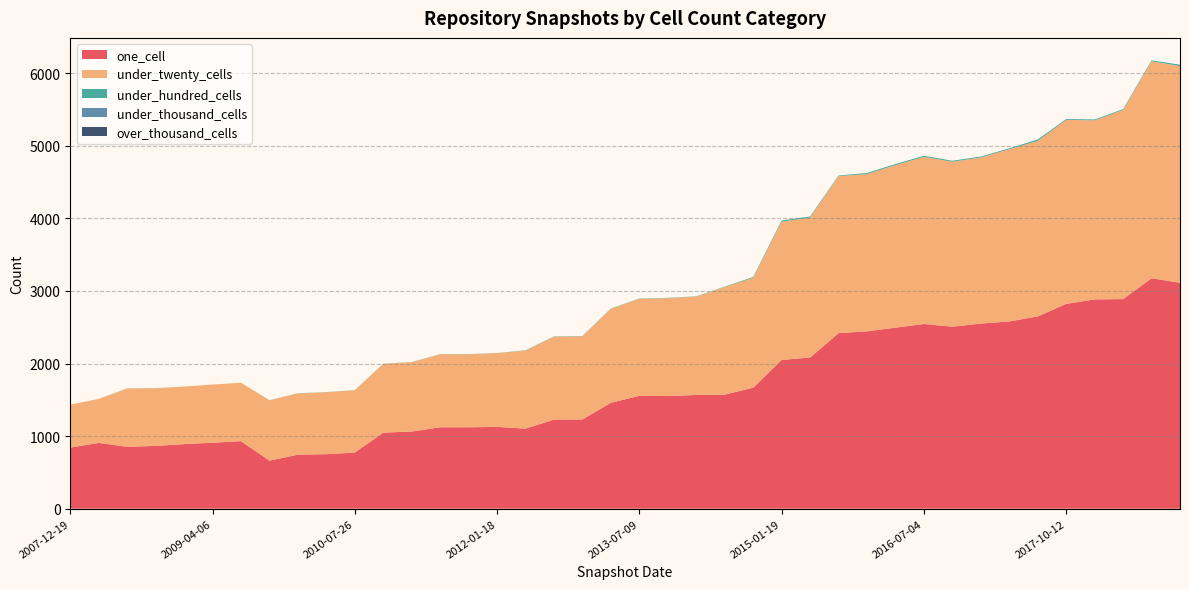

Reading left to right, list all the values displayed in this chart.

one_cell: 2013-07-09=1555	2015-01-19=2050	2008-12-17=890	2018-07-11=3175	2011-02-21=1063	2008-06-27=853	2013-12-20=1567	2017-12-22=2884	2014-03-28=1572	2015-04-09=2083	2008-10-10=865	2013-09-10=1552	2009-04-06=909	2012-07-13=1103	2014-09-08=1667	2016-10-07=2508	2010-07-26=774	2016-07-04=2545	2018-04-09=2888	2016-01-04=2444	2016-04-05=2494	2011-06-10=1122	2012-01-18=1127	2008-04-01=907	2010-04-01=751	2017-10-12=2822	2017-07-24=2649	2009-09-25=662	2017-04-12=2580	2007-12-19=842	2009-12-16=745	2011-09-05=1122	2010-11-17=1048	2018-09-28=3113	2012-12-11=1230	2015-10-01=2419	2016-12-27=2551	2009-06-17=931	2013-02-20=1460	2012-10-31=1228
under_twenty_cells: 2013-07-09=1337	2015-01-19=1905	2008-12-17=792	2018-07-11=2991	2011-02-21=956	2008-06-27=804	2013-12-20=1355	2017-12-22=2467	2014-03-28=1483	2015-04-09=1928	2008-10-10=795	2013-09-10=1349	2009-04-06=802	2012-07-13=1076	2014-09-08=1514	2016-10-07=2273	2010-07-26=858	2016-07-04=2303	2018-04-09=2605	2016-01-04=2167	2016-04-05=2240	2011-06-10=1006	2012-01-18=1016	2008-04-01=606	2010-04-01=854	2017-10-12=2535	2017-07-24=2418	2009-09-25=831	2017-04-12=2373	2007-12-19=591	2009-12-16=844	2011-09-05=1006	2010-11-17=948	2018-09-28=2985	2012-12-11=1146	2015-10-01=2163	2016-12-27=2288	2009-06-17=804	2013-02-20=1295	2012-10-31=1142
under_hundred_cells: 2013-07-09=4	2015-01-19=16	2008-12-17=0	2018-07-11=12	2011-02-21=2	2008-06-27=1	2013-12-20=4	2017-12-22=12	2014-03-28=5	2015-04-09=15	2008-10-10=1	2013-09-10=4	2009-04-06=0	2012-07-13=4	2014-09-08=11	2016-10-07=13	2010-07-26=2	2016-07-04=15	2018-04-09=12	2016-01-04=15	2016-04-05=15	2011-06-10=2	2012-01-18=2	2008-04-01=0	2010-04-01=2	2017-10-12=12	2017-07-24=20	2009-09-25=2	2017-04-12=12	2007-12-19=0	2009-12-16=2	2011-09-05=2	2010-11-17=2	2018-09-28=20	2012-12-11=4	2015-10-01=9	2016-12-27=13	2009-06-17=0	2013-02-20=4	2012-10-31=4
under_thousand_cells: 2013-07-09=0	2015-01-19=0	2008-12-17=0	2018-07-11=0	2011-02-21=0	2008-06-27=0	2013-12-20=0	2017-12-22=0	2014-03-28=0	2015-04-09=0	2008-10-10=0	2013-09-10=0	2009-04-06=0	2012-07-13=0	2014-09-08=0	2016-10-07=0	2010-07-26=0	2016-07-04=0	2018-04-09=0	2016-01-04=0	2016-04-05=0	2011-06-10=0	2012-01-18=0	2008-04-01=0	2010-04-01=0	2017-10-12=0	2017-07-24=0	2009-09-25=0	2017-04-12=0	2007-12-19=0	2009-12-16=0	2011-09-05=0	2010-11-17=0	2018-09-28=0	2012-12-11=0	2015-10-01=0	2016-12-27=0	2009-06-17=0	2013-02-20=0	2012-10-31=0
over_thousand_cells: 2013-07-09=0	2015-01-19=0	2008-12-17=0	2018-07-11=0	2011-02-21=0	2008-06-27=0	2013-12-20=0	2017-12-22=0	2014-03-28=0	2015-04-09=0	2008-10-10=0	2013-09-10=0	2009-04-06=0	2012-07-13=0	2014-09-08=0	2016-10-07=0	2010-07-26=0	2016-07-04=0	2018-04-09=0	2016-01-04=0	2016-04-05=0	2011-06-10=0	2012-01-18=0	2008-04-01=0	2010-04-01=0	2017-10-12=0	2017-07-24=0	2009-09-25=0	2017-04-12=0	2007-12-19=0	2009-12-16=0	2011-09-05=0	2010-11-17=0	2018-09-28=0	2012-12-11=0	2015-10-01=0	2016-12-27=0	2009-06-17=0	2013-02-20=0	2012-10-31=0